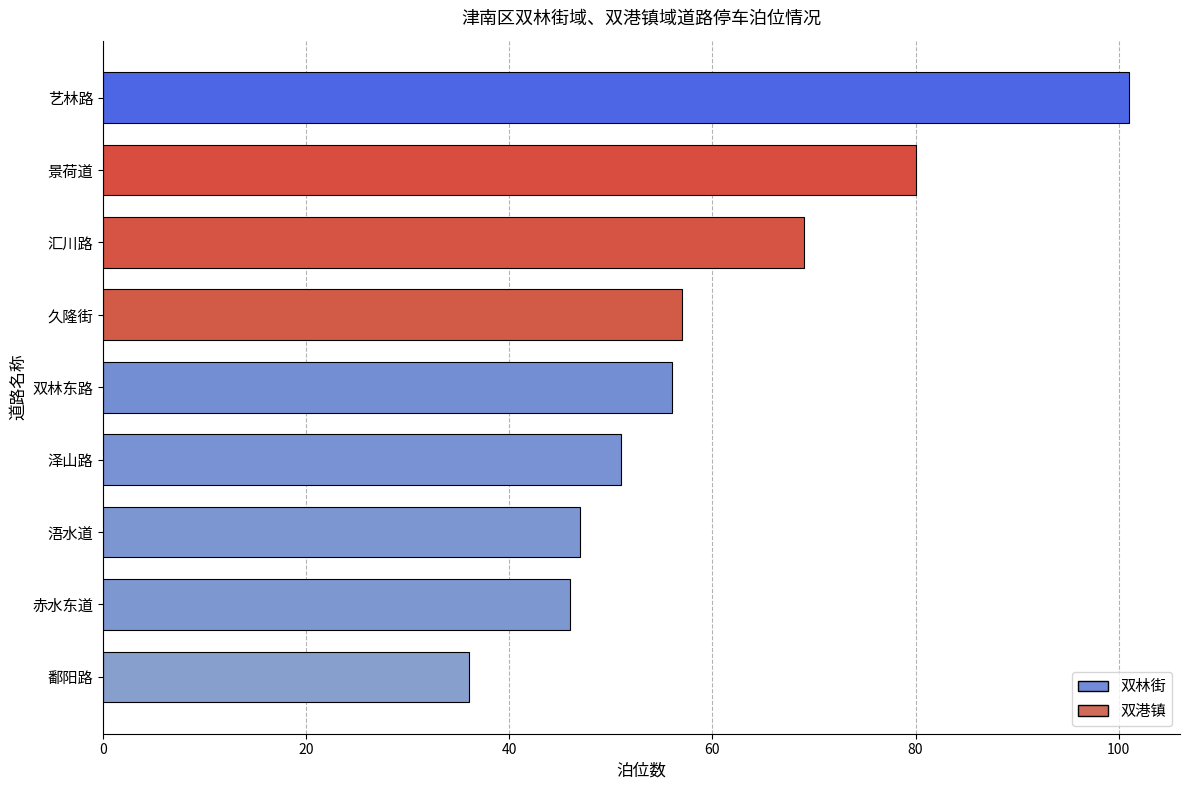

Does the chart contain any negative values?

No